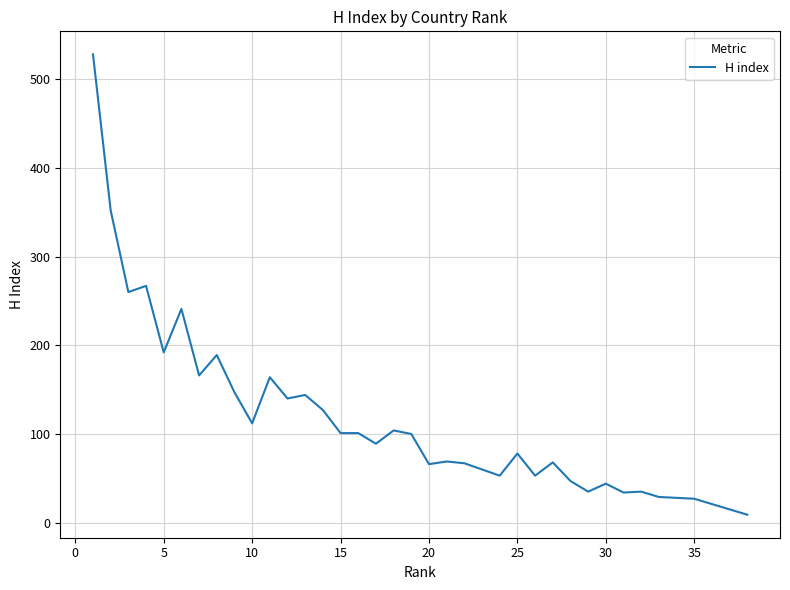

What is the sum of all values?

4362